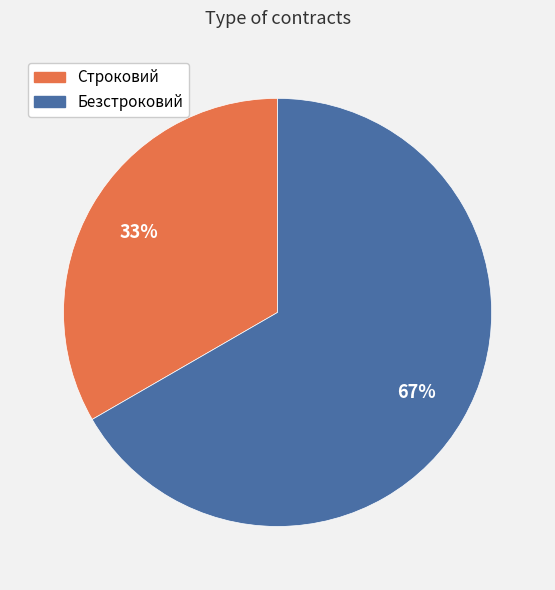

Do Безстроковий and Строковий together represent more than half of the pie?

Yes